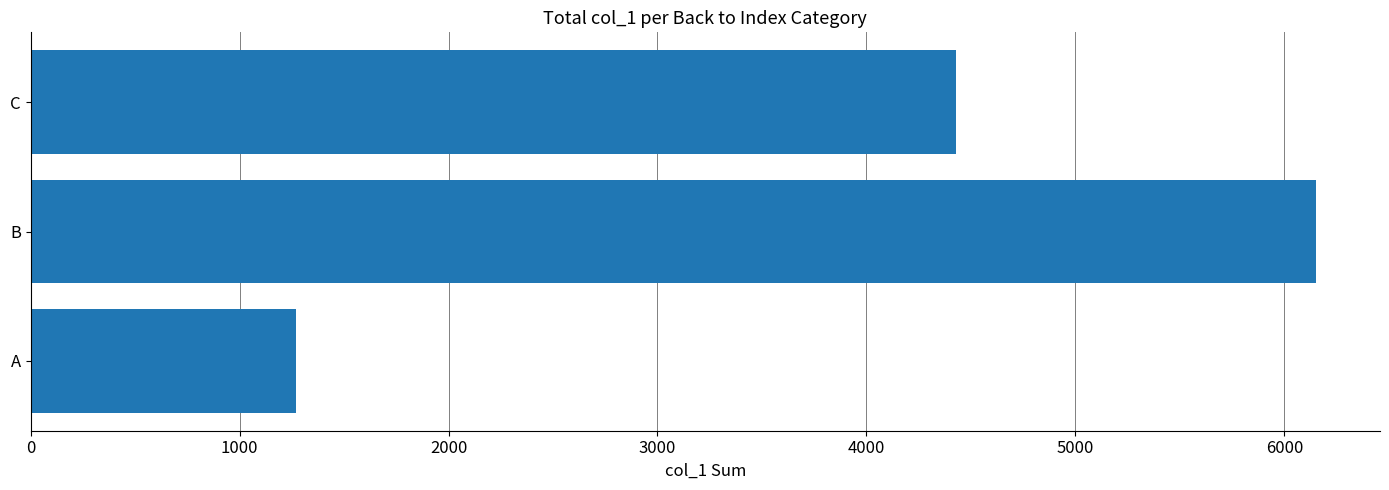

Where is the data nearest to the value 3710?

C